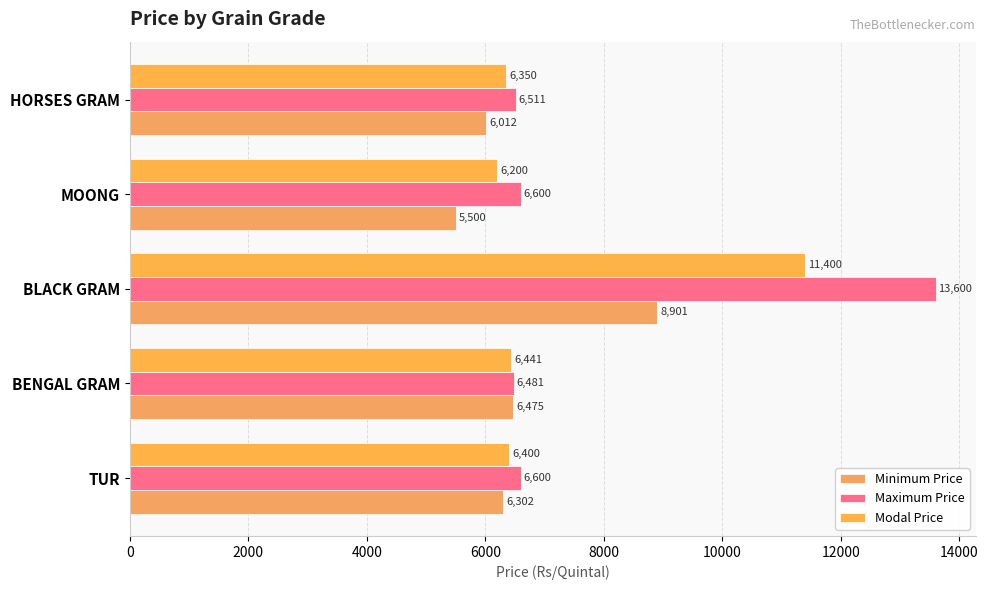

Count the number of data series in this chart.

3